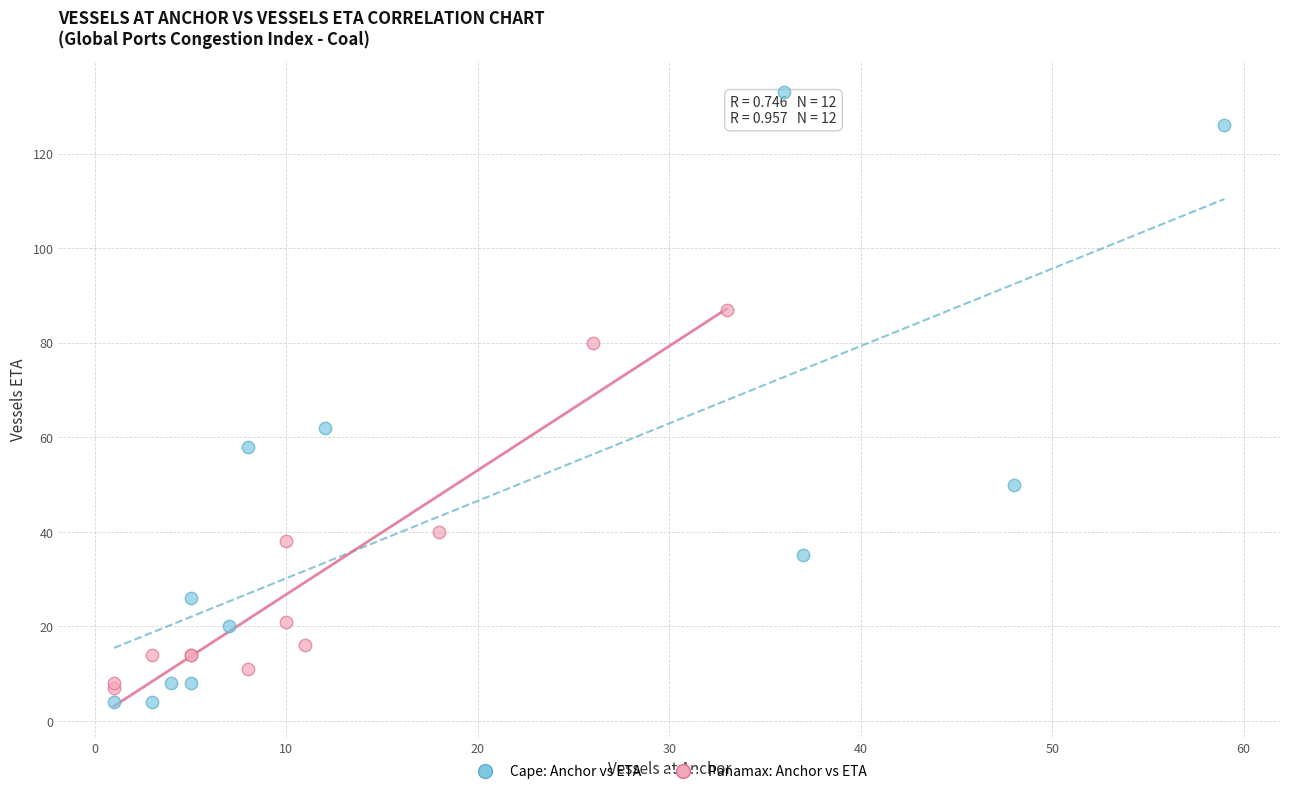

What are all the series names shown in the legend?

Cape: Anchor vs ETA, Panamax: Anchor vs ETA